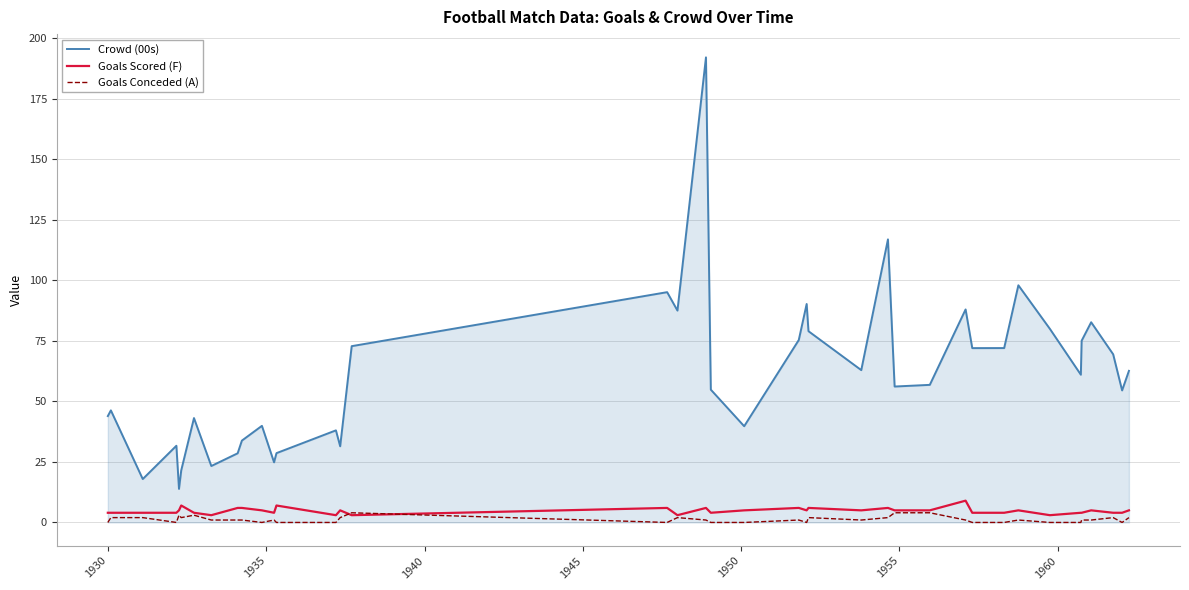

Which series has the largest total across all categories?

Crowd (00s)